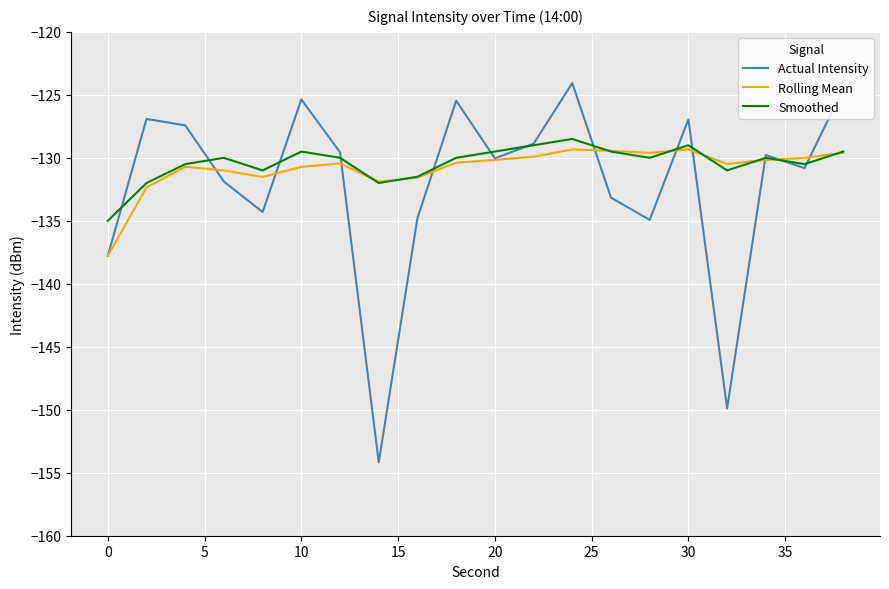

What is the minimum value for Rolling Mean?

-137.8